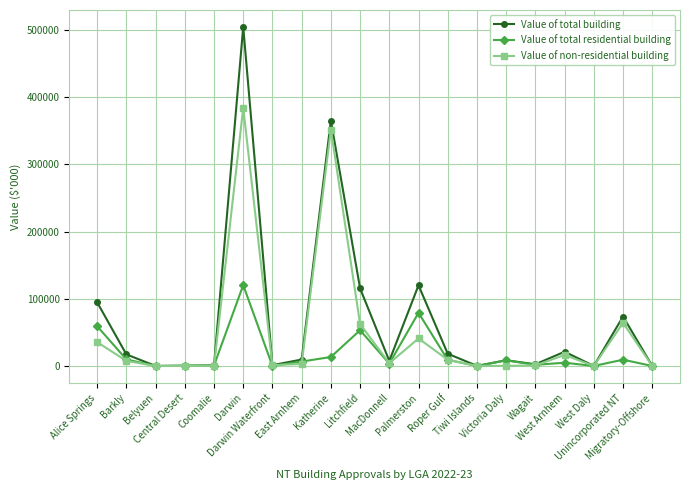

Which series has the widest spread of values?

Value of total building